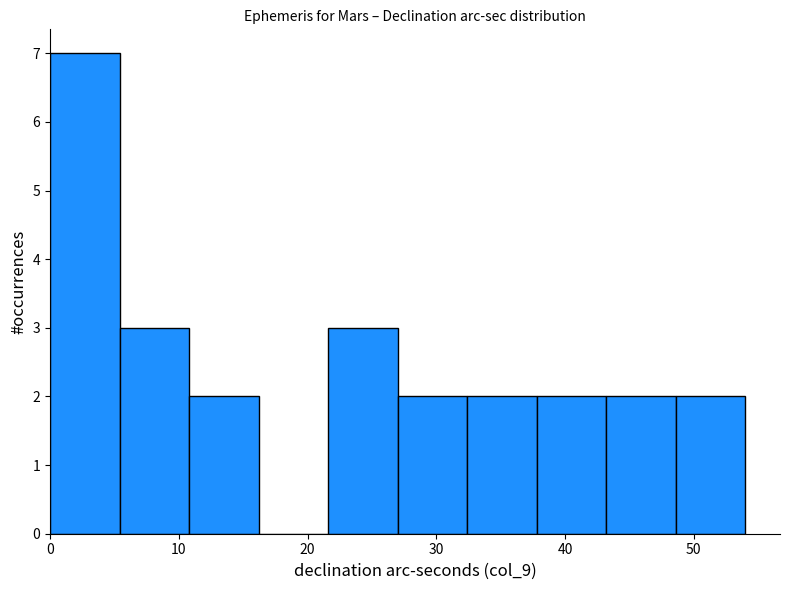

What is the height of the bar covering 48.6 to 54.0 on the x-axis? Neither the bar edges nor the heights are printed on the chart, so give them approximately, as read against the axes.

2